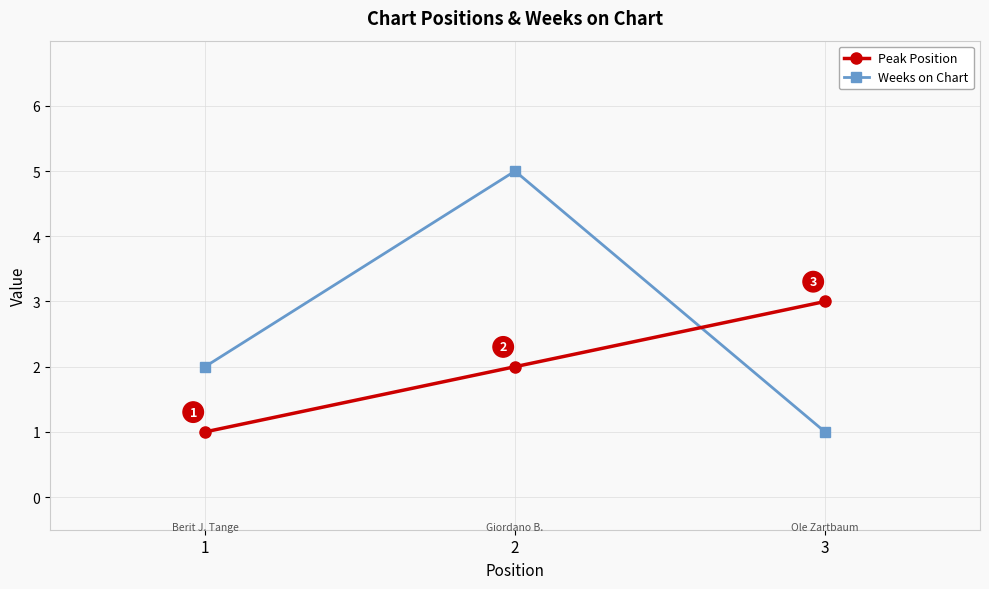

Reading left to right, list all the values displayed in this chart.

Peak Position: 1=1	2=2	3=3
Weeks on Chart: 1=2	2=5	3=1